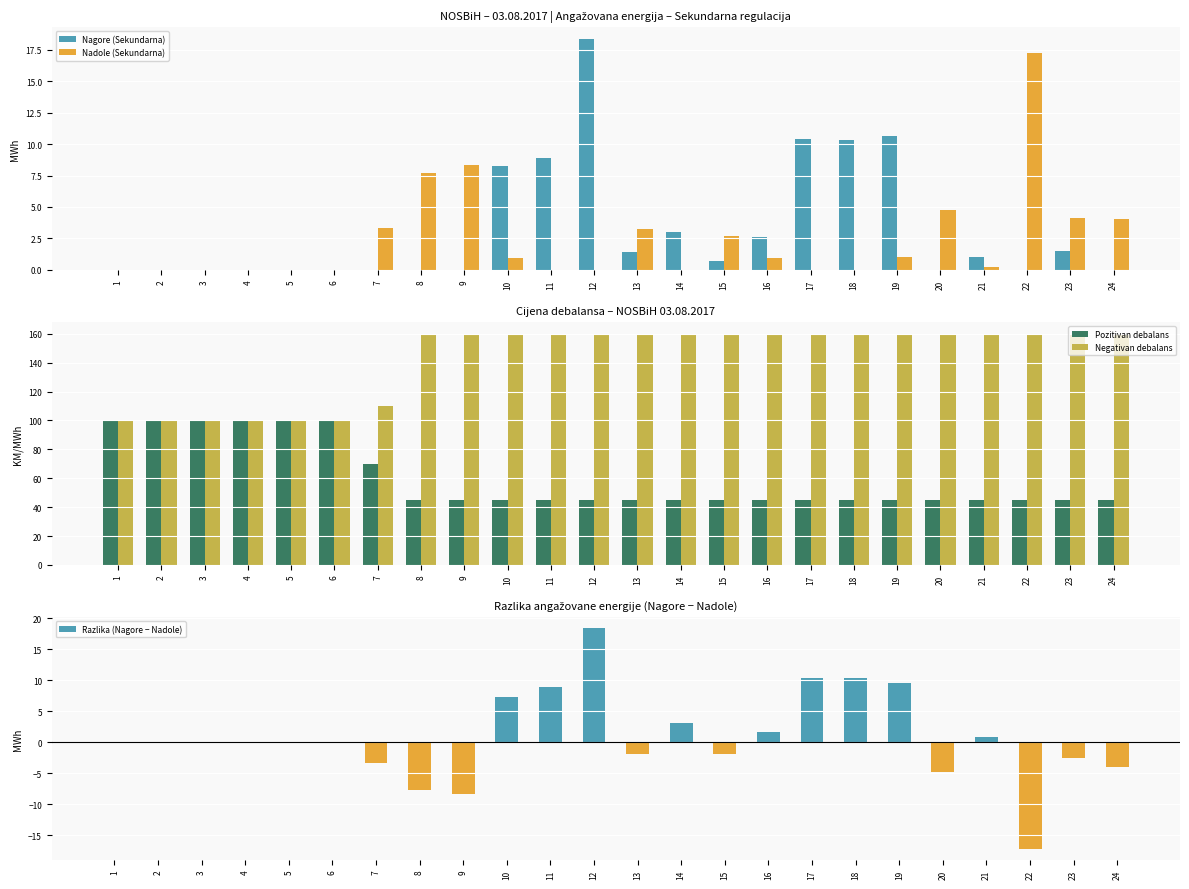

Read the Nadole (Sekundarna) value at 16.

0.9